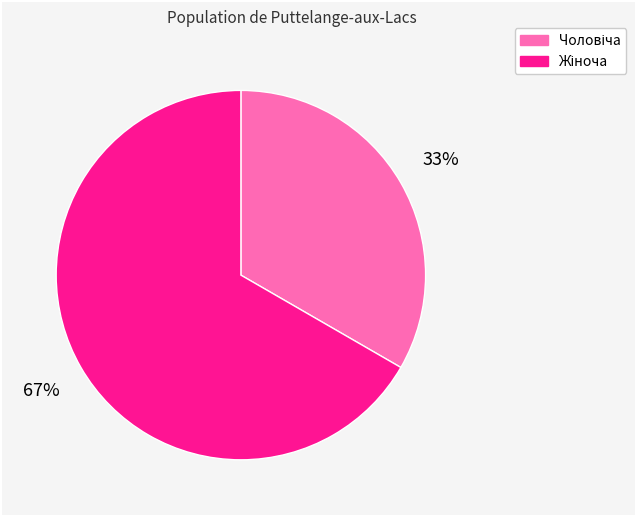

Does any single category account for the majority?

Yes